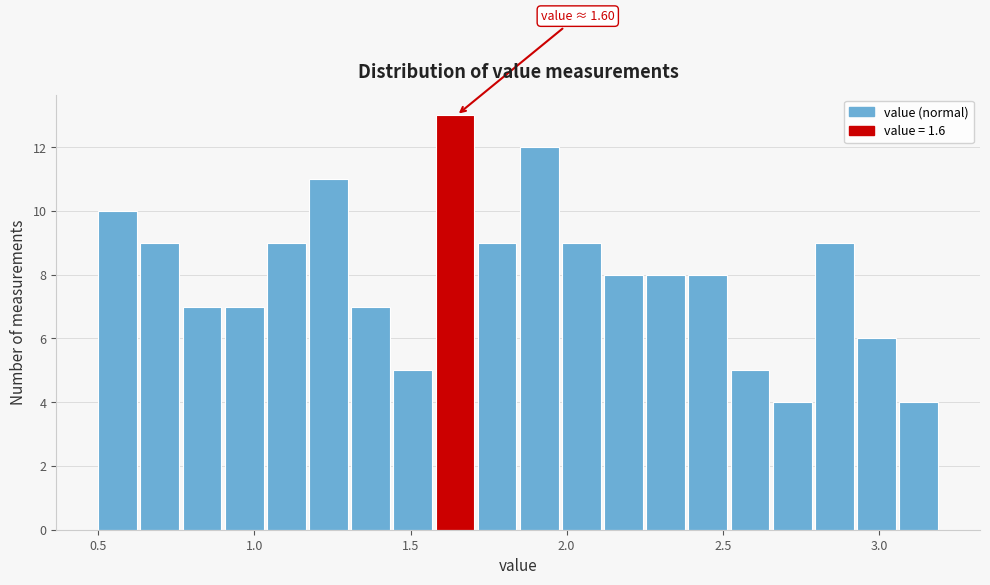

Around what value on the x-axis is the tallest bar? Give the approximate position of its centre, as read against the axis.

1.65